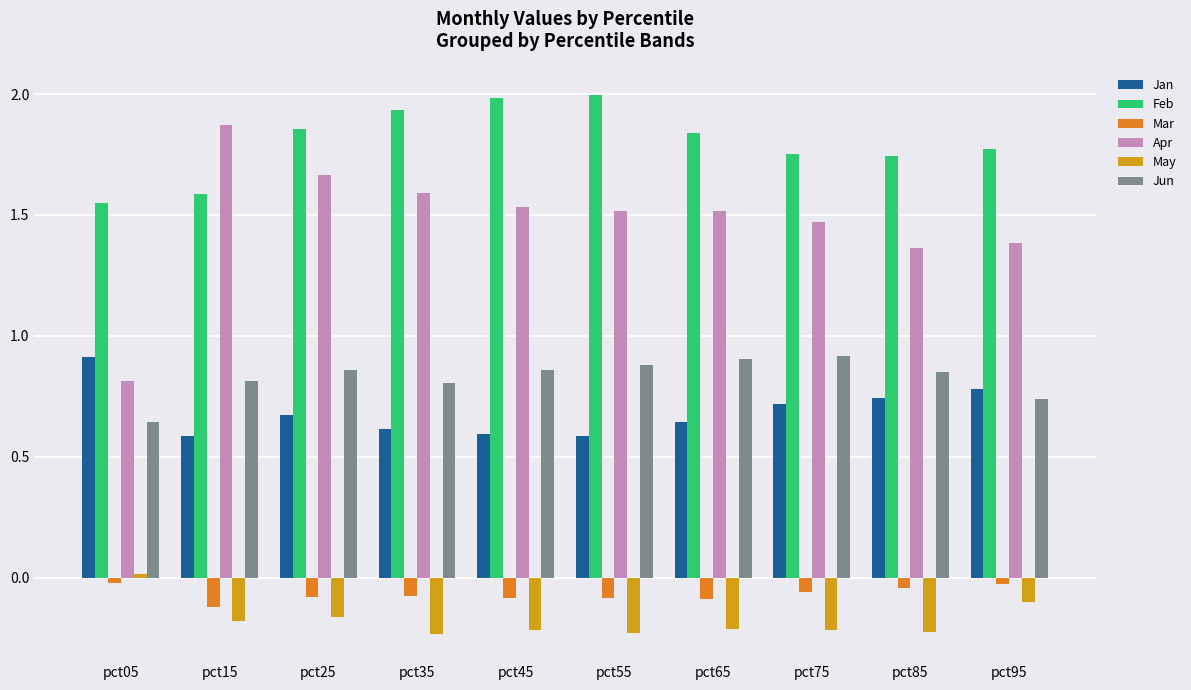

What is the sum of the Jan values at pct65 and pct15?

1.2